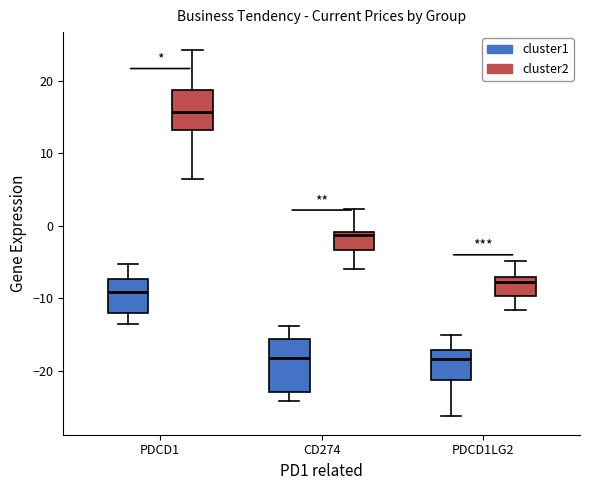

Which box is the tallest, from its lower edge to its upper edge?

CD274 (cluster1)